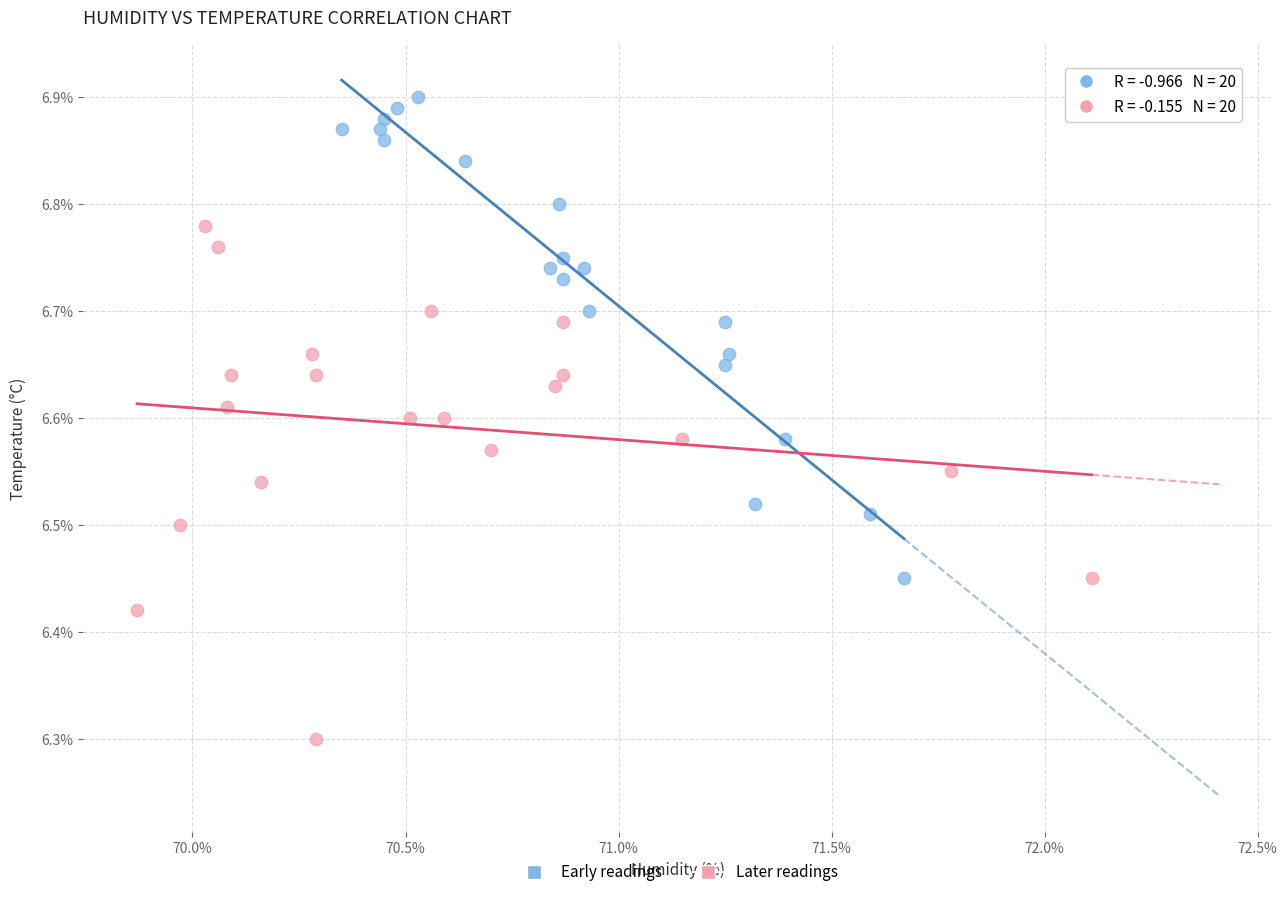

Which series contains the lowest Y value?

Later readings